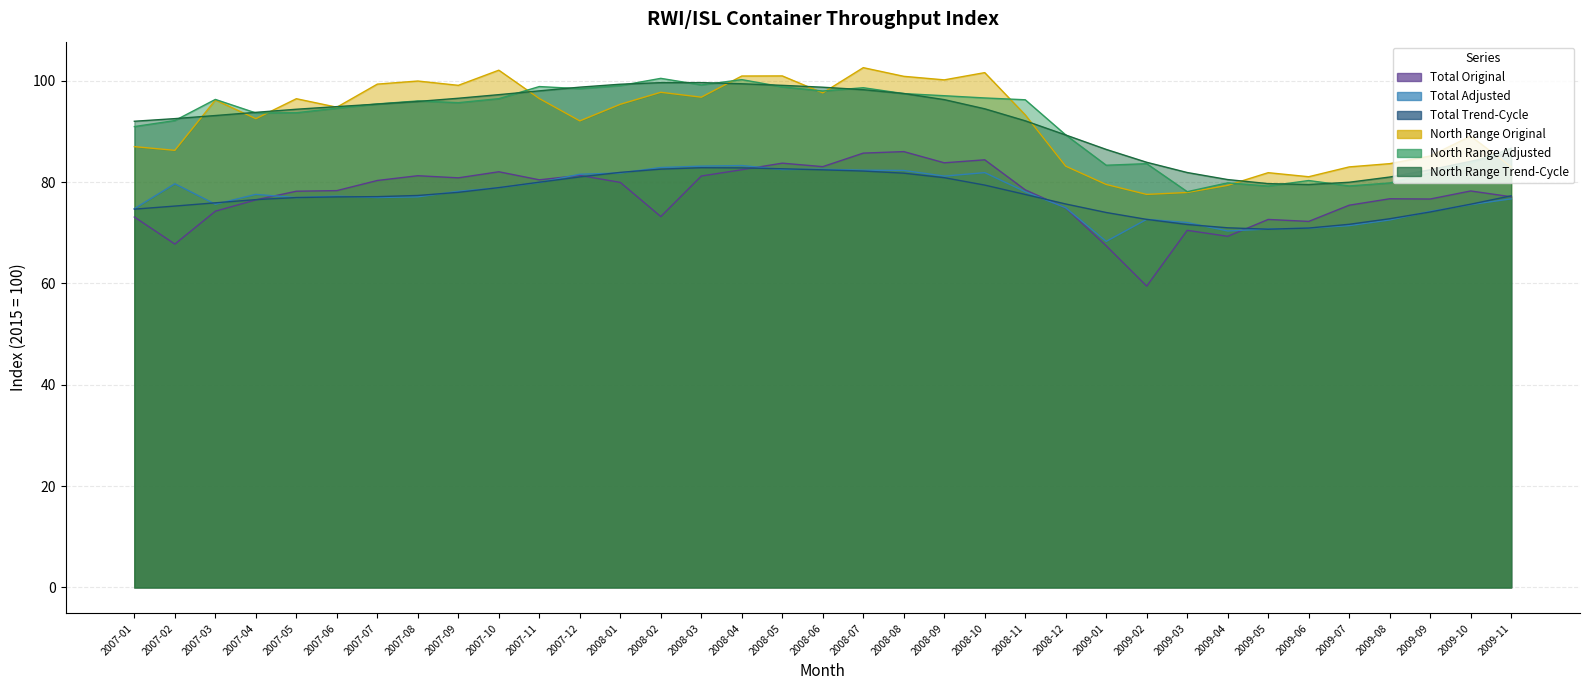

Reading left to right, extract all data points from this chart.

Total_Original: 73.1	67.8	74.3	76.5	78.2	78.3	80.3	81.3	80.8	82.0	80.5	81.3	80.0	73.2	81.2	82.5	83.8	83.1	85.7	86.0	83.8	84.4	78.5	74.9	67.4	59.5	70.5	69.3	72.6	72.2	75.5	76.7	76.7	78.3	77.1
Total_Adjusted: 74.8	79.7	75.6	77.6	76.9	77.2	77.0	77.1	78.2	78.9	79.9	81.6	81.8	82.9	83.2	83.3	82.5	82.5	82.4	82.3	81.2	81.9	78.1	74.9	68.3	72.7	72.0	70.4	70.8	70.9	71.4	72.5	74.2	75.6	76.7
Total_Trend: 74.7	75.3	75.9	76.5	77.0	77.1	77.1	77.4	78.0	78.9	80.0	81.0	81.9	82.6	82.8	82.8	82.6	82.4	82.2	81.8	80.9	79.4	77.6	75.7	74.0	72.7	71.6	71.0	70.7	70.9	71.7	72.8	74.1	75.7	77.3
NorthRange_Original: 87.0	86.3	96.2	92.5	96.5	94.8	99.3	100.0	99.1	102.1	96.5	92.1	95.4	97.7	96.8	101.0	101.0	97.6	102.6	100.9	100.2	101.6	93.3	83.2	79.5	77.6	78.0	79.4	81.9	81.1	83.0	83.7	85.2	89.1	83.0
NorthRange_Adjusted: 91.0	92.2	96.3	93.7	93.7	94.6	95.4	96.0	95.7	96.5	98.9	98.5	99.1	100.5	99.2	100.2	98.8	98.0	98.6	97.5	97.1	96.6	96.3	89.3	83.3	83.7	78.1	79.9	79.2	80.3	79.2	79.8	81.8	83.8	86.7
NorthRange_Trend: 92.0	92.5	93.2	93.8	94.4	94.9	95.4	95.9	96.6	97.3	98.0	98.8	99.3	99.6	99.7	99.4	99.1	98.7	98.2	97.5	96.3	94.5	92.1	89.3	86.5	83.9	81.9	80.5	79.7	79.5	80.0	81.0	82.4	84.1	85.8